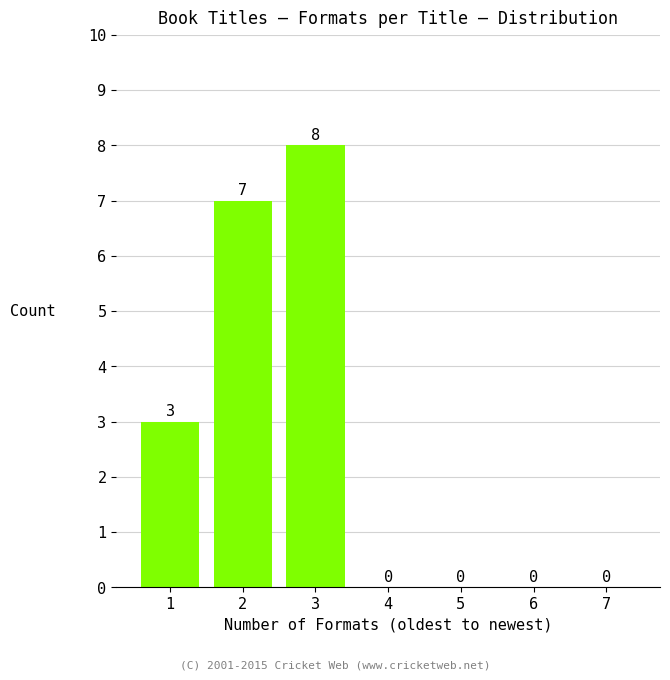

Reading left to right, extract all data points from this chart.

1=3	2=7	3=8	4=0	5=0	6=0	7=0